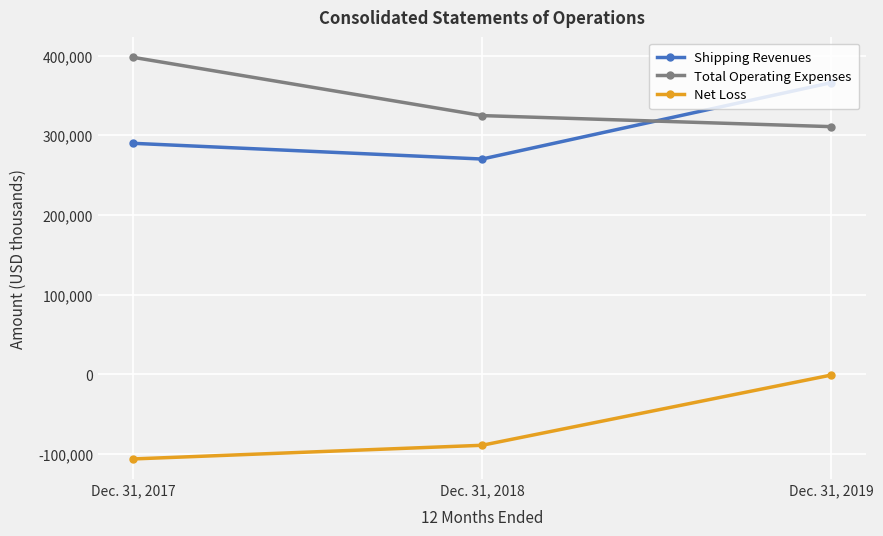

Reading right to left, list all the values displayed in this chart.

Shipping Revenues: 366184	270361	290101
Total Operating Expenses: 311016	324892	398046
Net Loss: -830	-88940	-106088